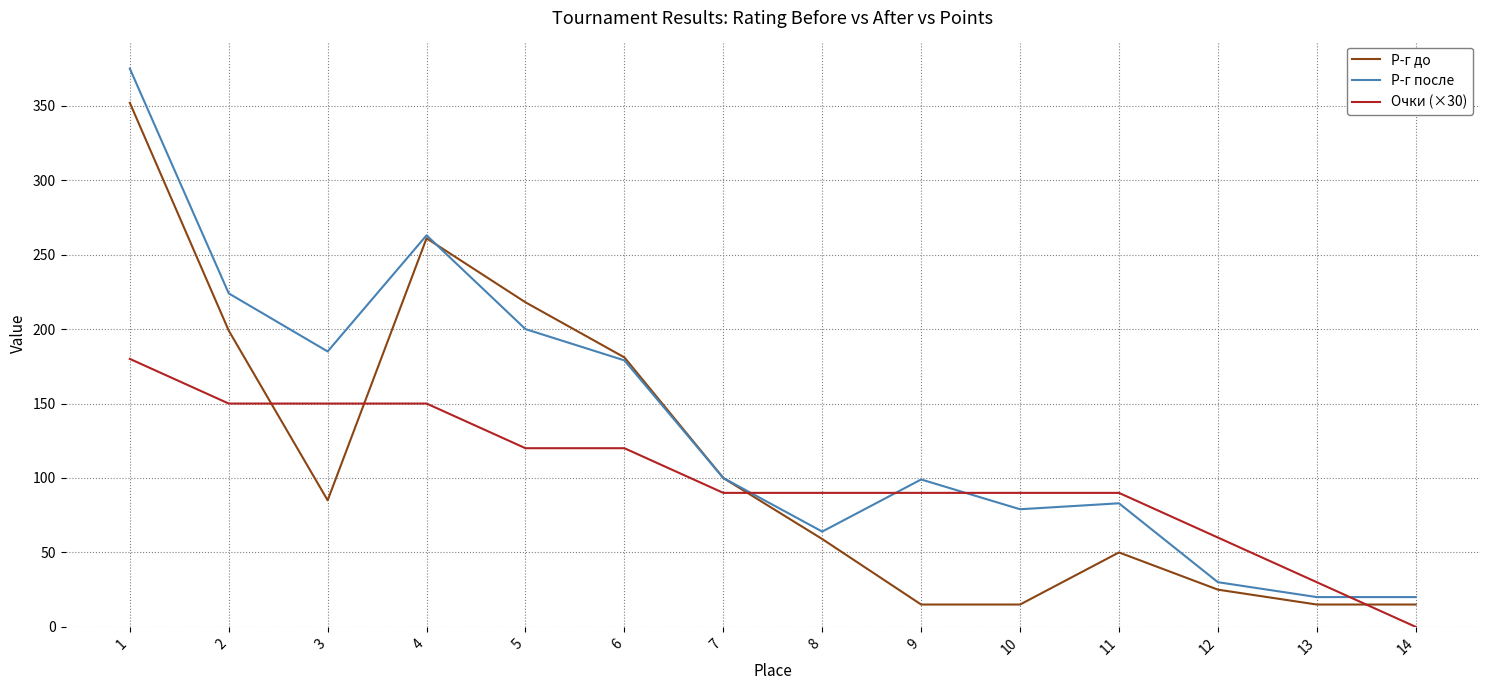

Which series has the largest total across all categories?

Р-г после